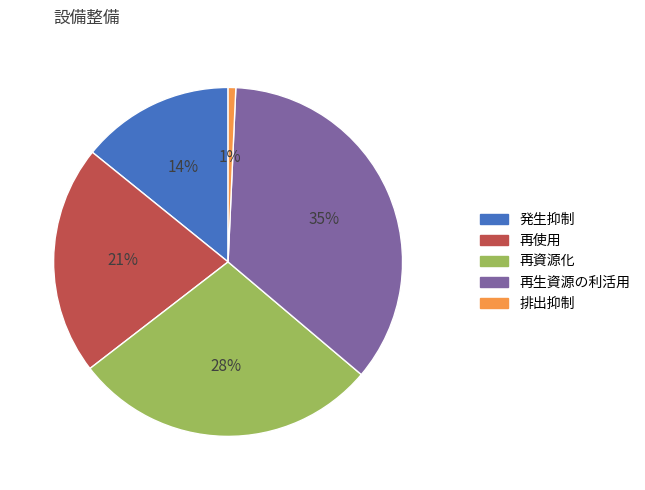

Rank the categories by value from highest to lowest.

再生資源の利活用, 再資源化, 再使用, 発生抑制, 排出抑制